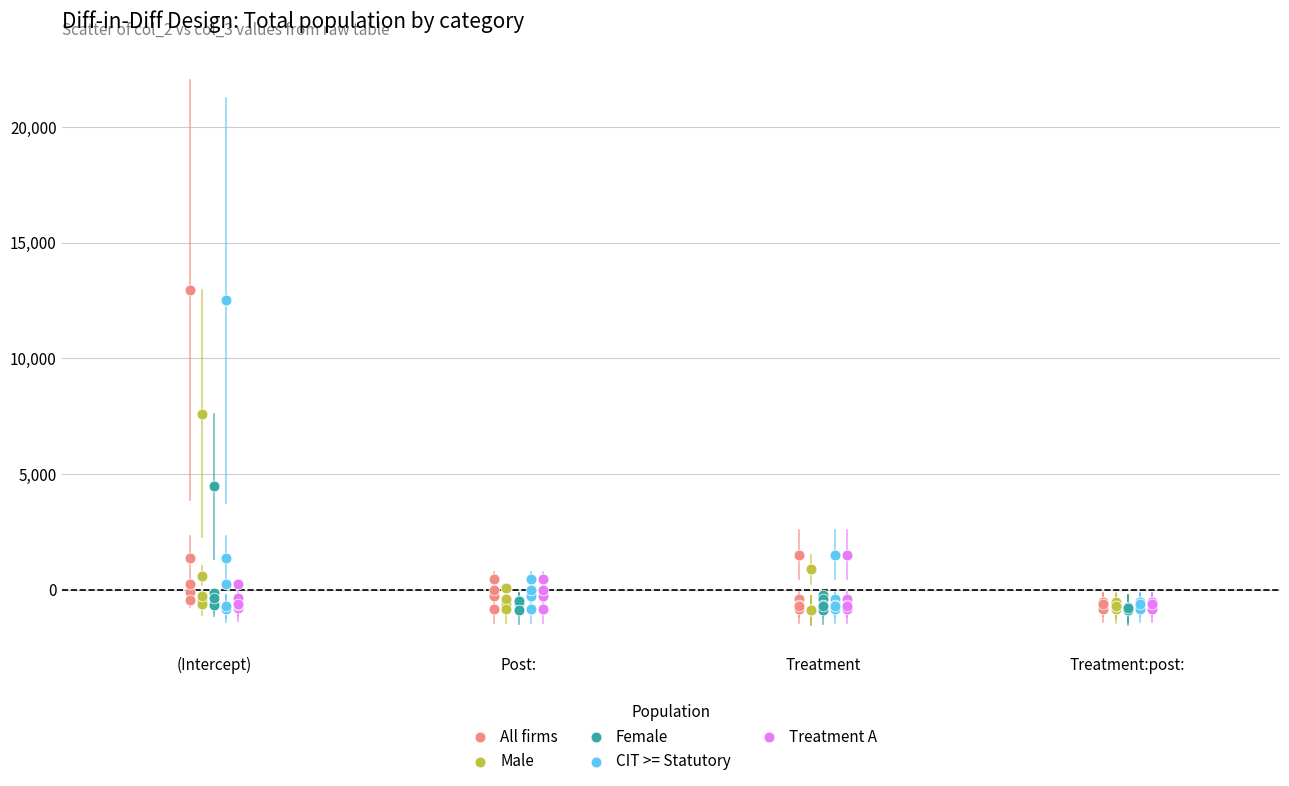

Which series has the largest Y range (max minus min)?

All firms